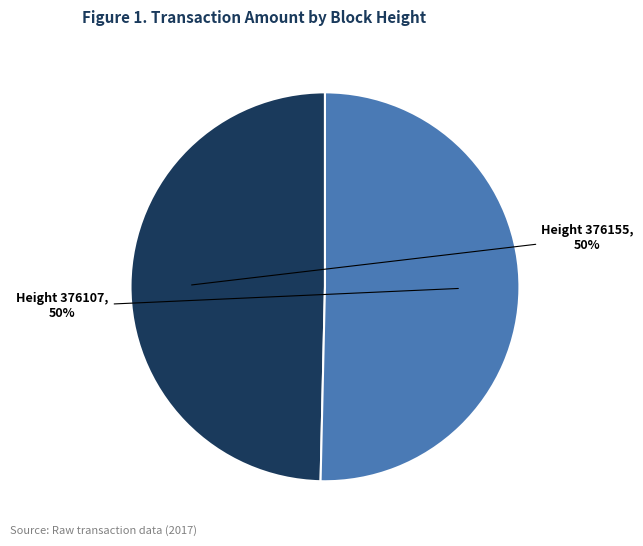

Do Height 376107 and Height 376155 together represent more than half of the pie?

Yes